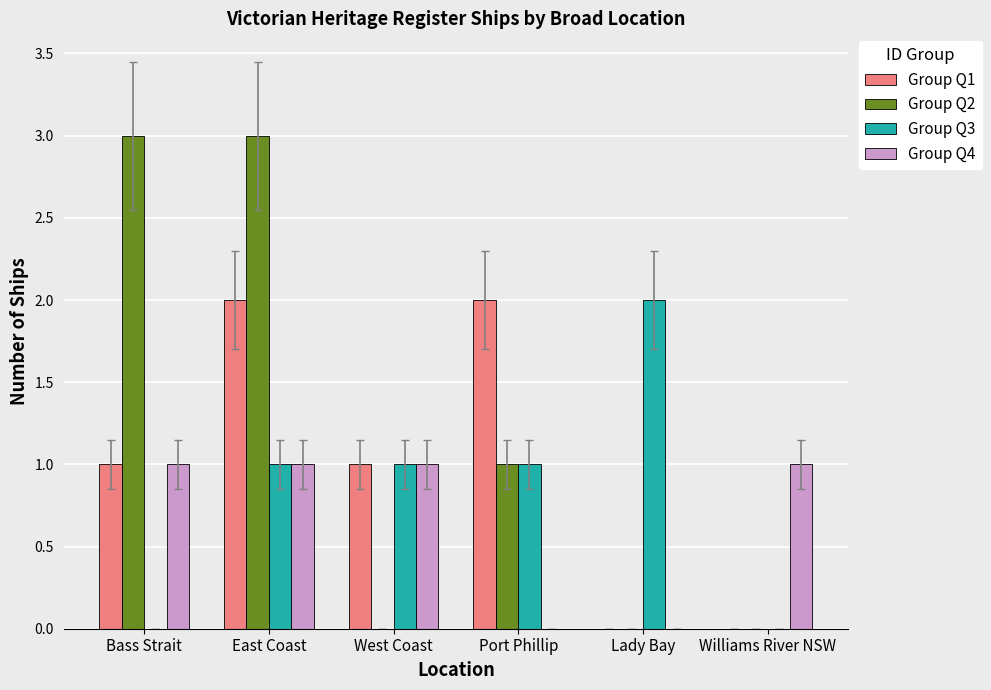

What is the sum of the Group Q2 values at West Coast and Port Phillip?

1